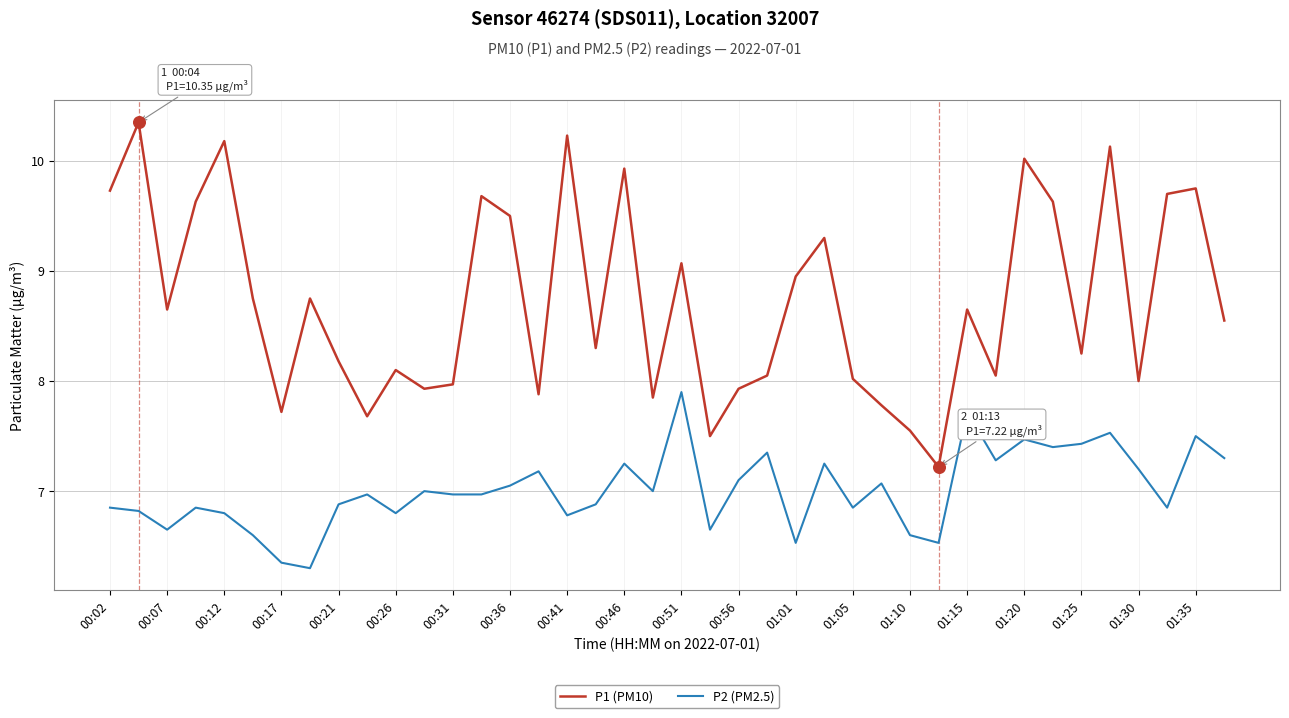

Which series has the largest total across all categories?

P1 (PM10)